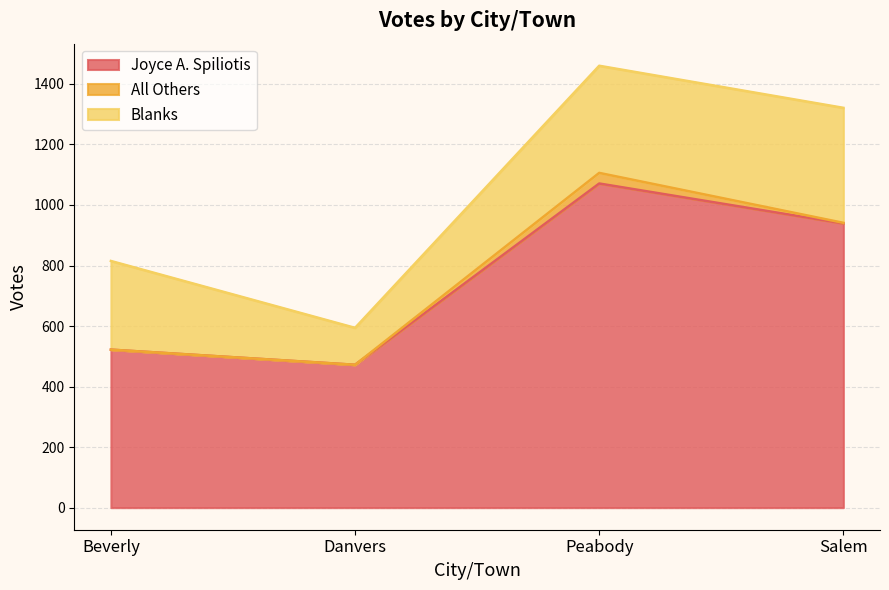

Reading left to right, transcribe all the data shown in this chart.

Joyce A. Spiliotis: 522	472	1071	939
All Others: 0	0	35	2
Blanks: 293	122	354	380